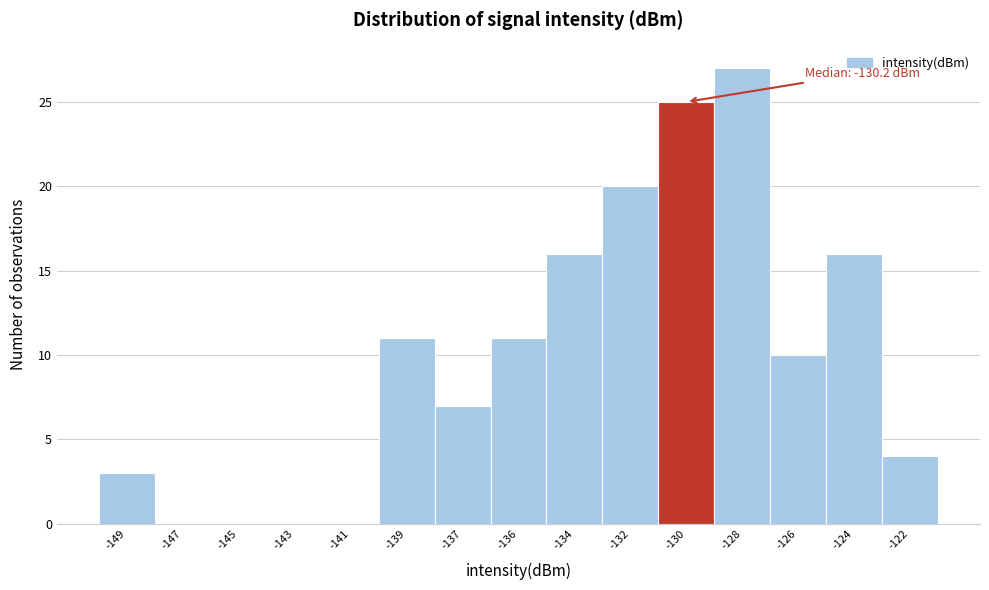

Reading left to right, what are all the values shown in this chart?

-149=3	-147=0	-145=0	-143=0	-141=0	-139=11	-137=7	-136=11	-134=16	-132=20	-130=25	-128=27	-126=10	-124=16	-122=4